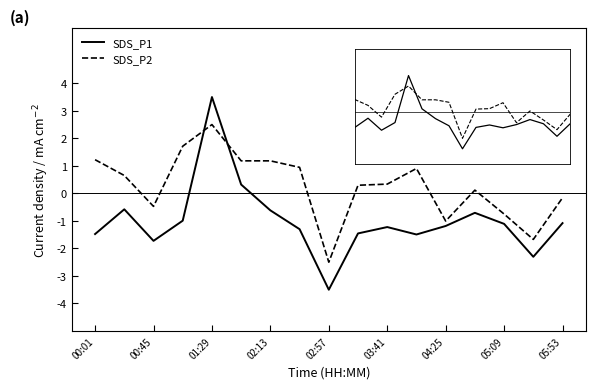

What is the lowest value of the SDS_P1 series?

-3.5